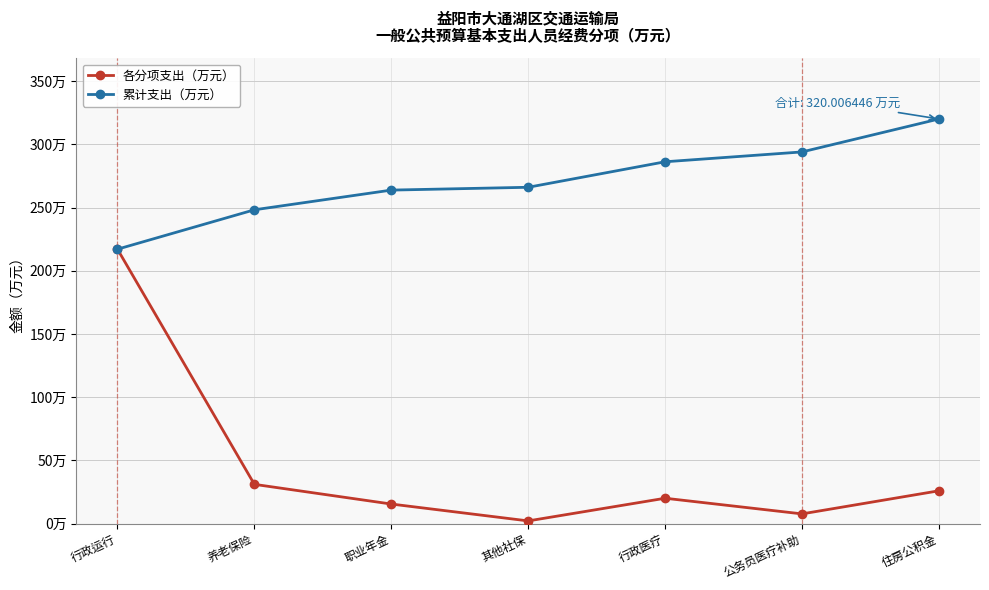

What is the difference between the 累计支出（万元） values at 行政医疗 and 其他社保?

20.2